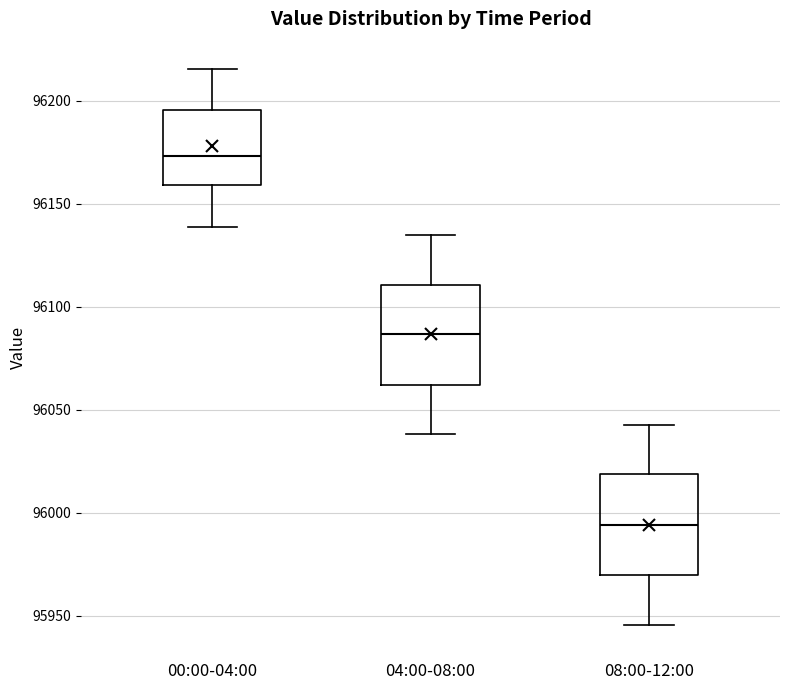

Reading left to right, transcribe this box plot: for each box, give where its median line is, the range the box spans, and where its two whiskers end, as read against the y-axis. The values are not printed on the chart, so give them approximately, as read against the axis.

00:00-04:00: median 96175, box 96160 to 96195, whiskers 96140 to 96215
04:00-08:00: median 96085, box 96060 to 96110, whiskers 96040 to 96135
08:00-12:00: median 95995, box 95970 to 96020, whiskers 95945 to 96045